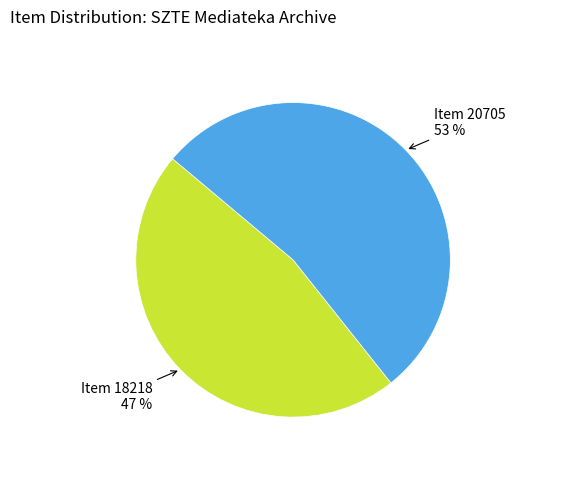

To the nearest percent, what is the difference between the largest and smallest slice percentages?

6%